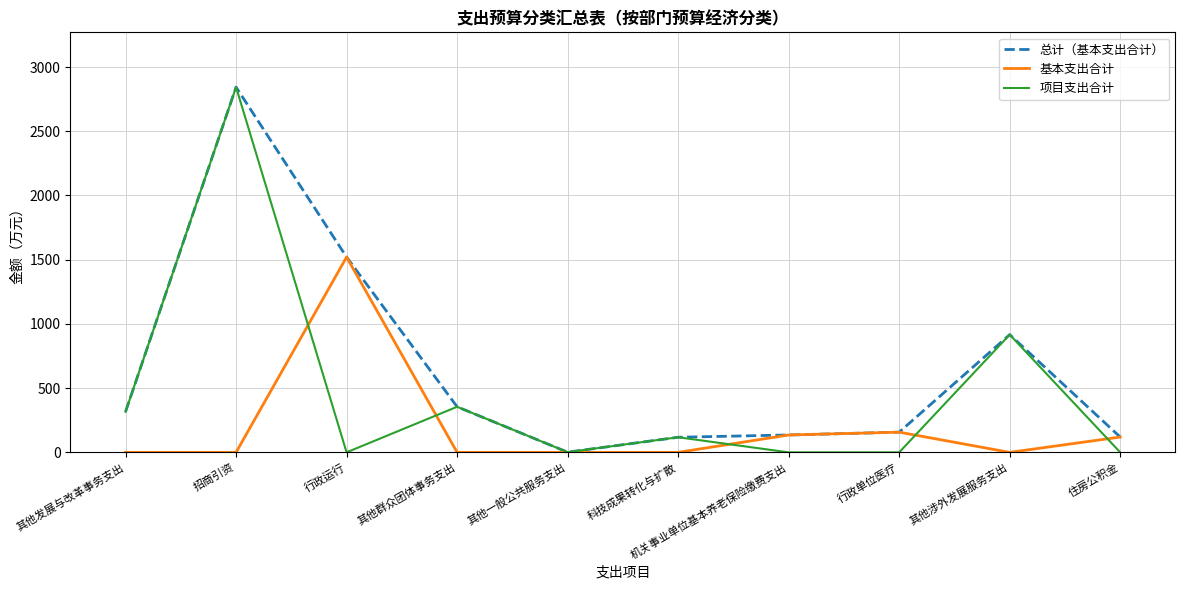

List the series in order of their overall mean, lowest first.

基本支出合计, 项目支出合计, 总计（基本支出合计）